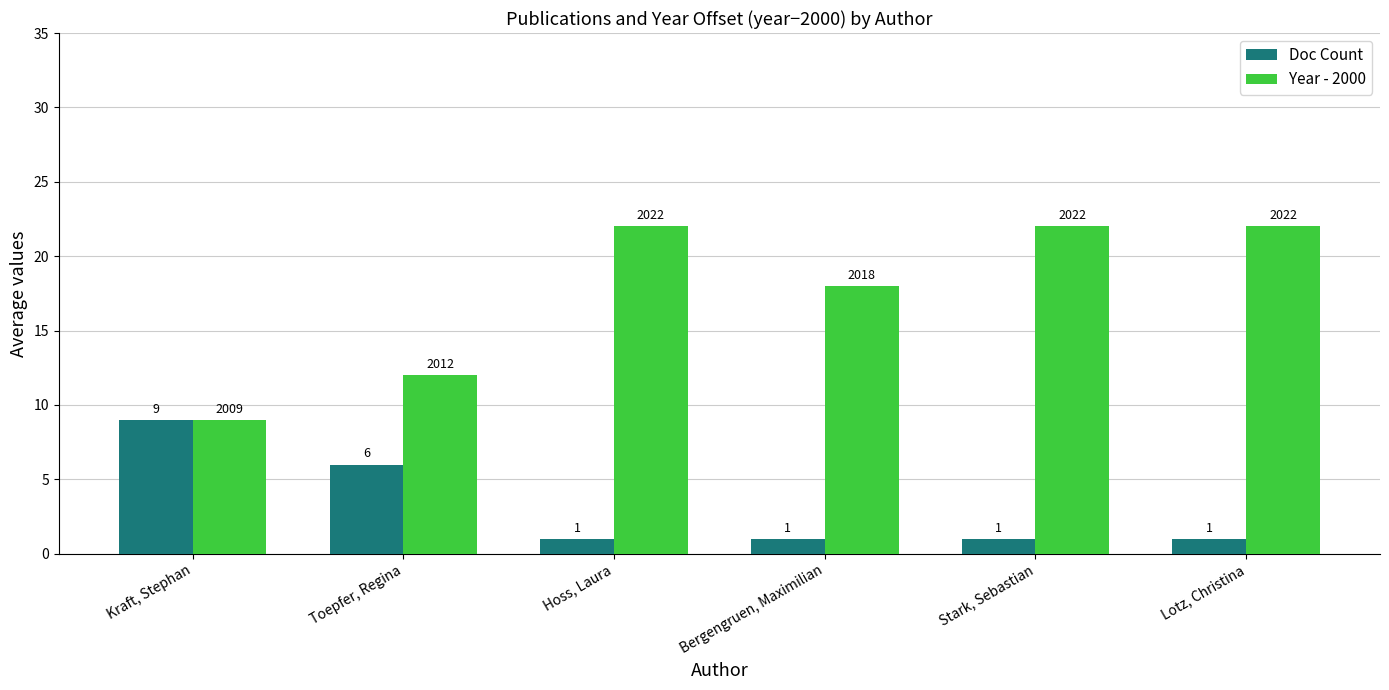

Rank the series at Stark, Sebastian from lowest to highest value.

Doc Count, Year - 2000